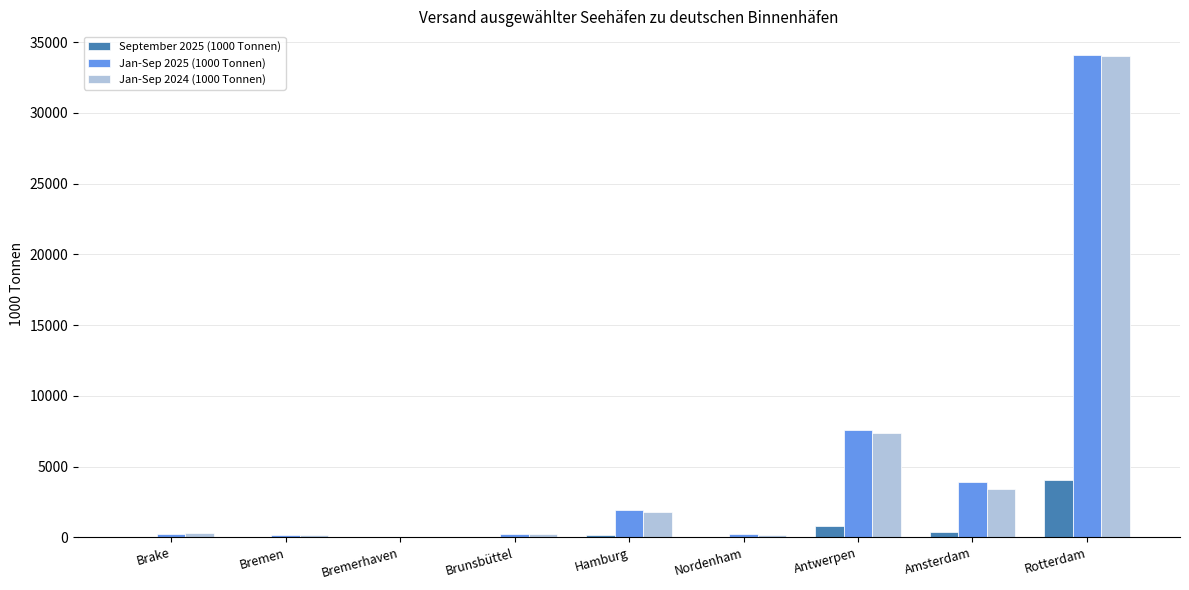

Which category has the highest value across all series?

Rotterdam